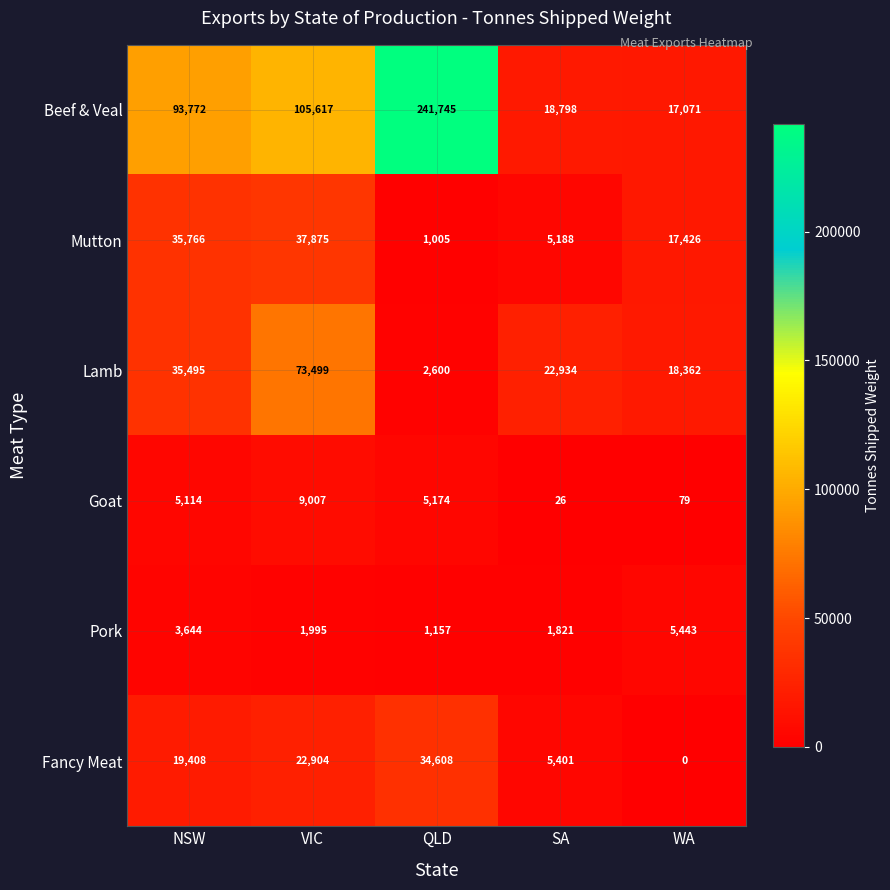

Read the Beef & Veal value at WA, to the nearest 100.

17100